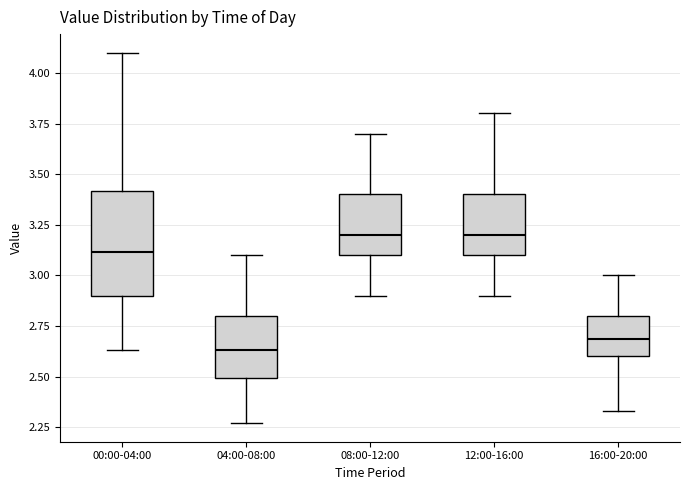

Which box is the tallest, from its lower edge to its upper edge?

00:00-04:00